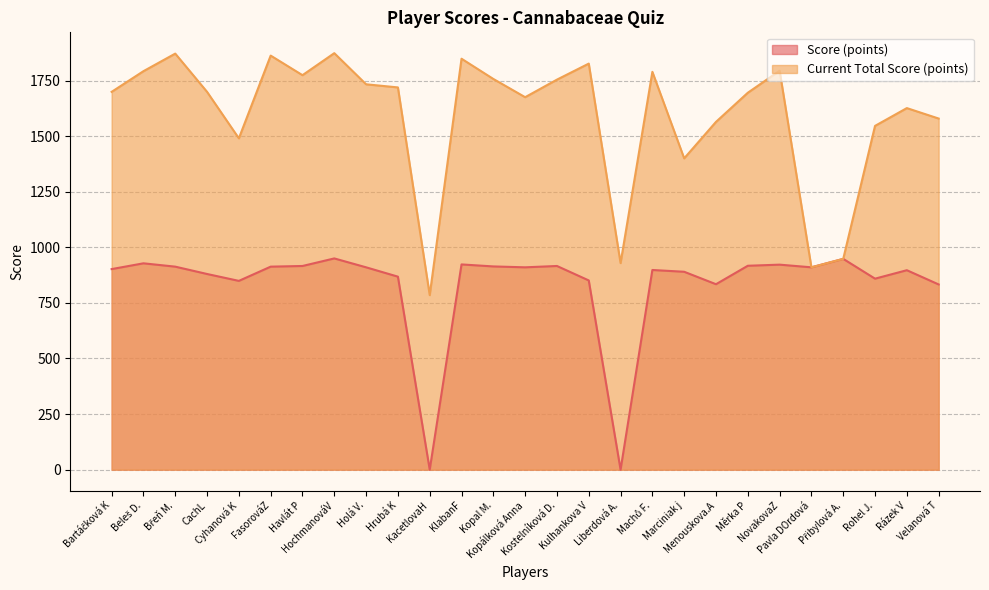

Which category has the lowest value in the Score (points) series?

KacetlovaH